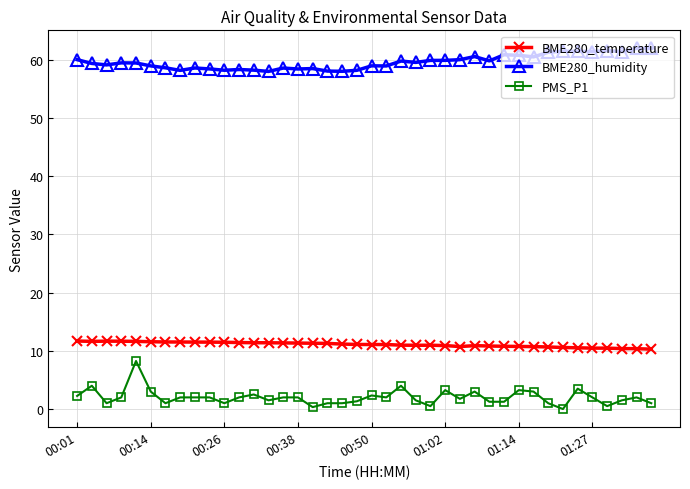

Which series has the largest range (max minus min)?

PMS_P1